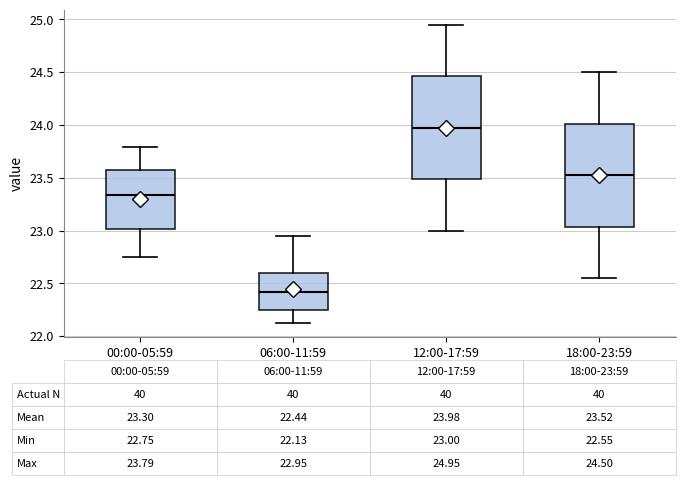

Which box's median line is the highest?

12:00-17:59